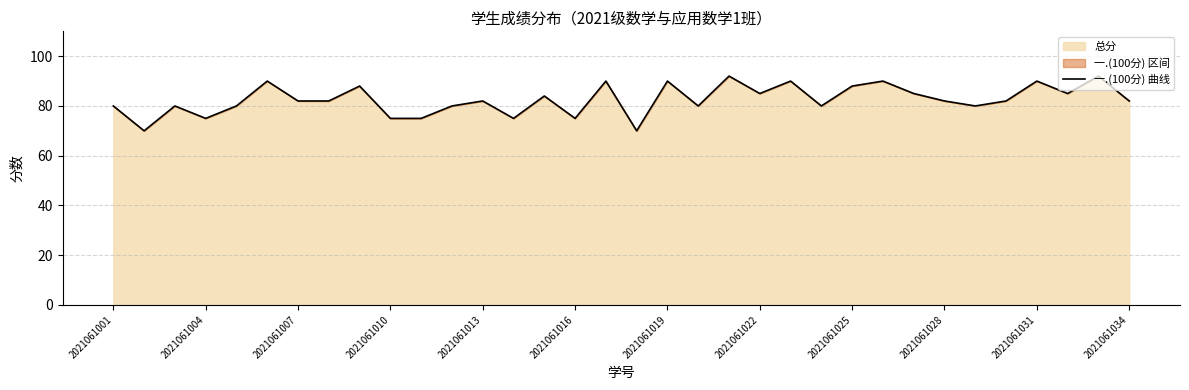

What is the average value?

83